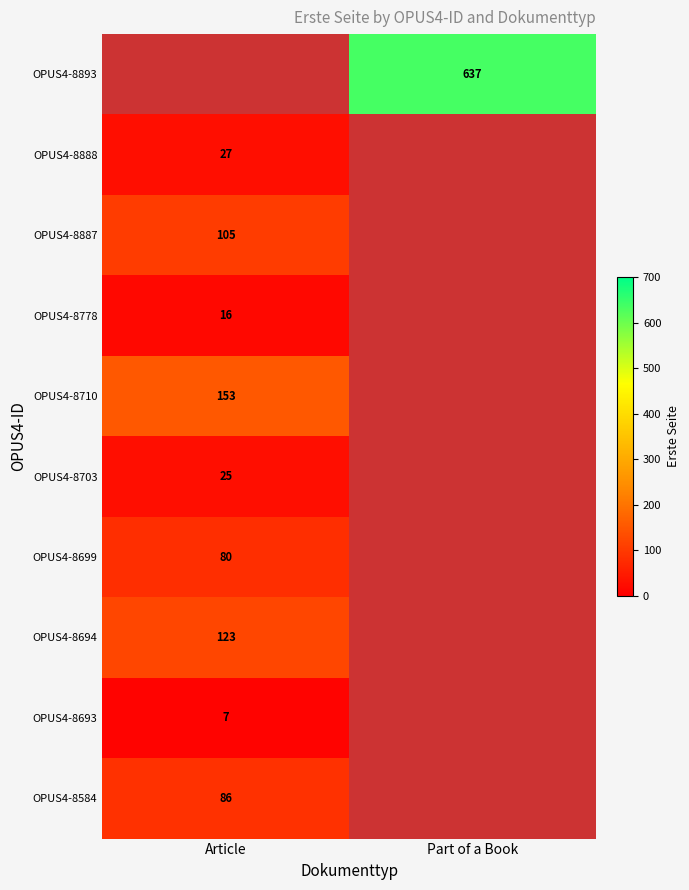

At Article, list the series in order from largest to smallest.

OPUS4-8893, OPUS4-8710, OPUS4-8694, OPUS4-8887, OPUS4-8584, OPUS4-8699, OPUS4-8888, OPUS4-8703, OPUS4-8778, OPUS4-8693